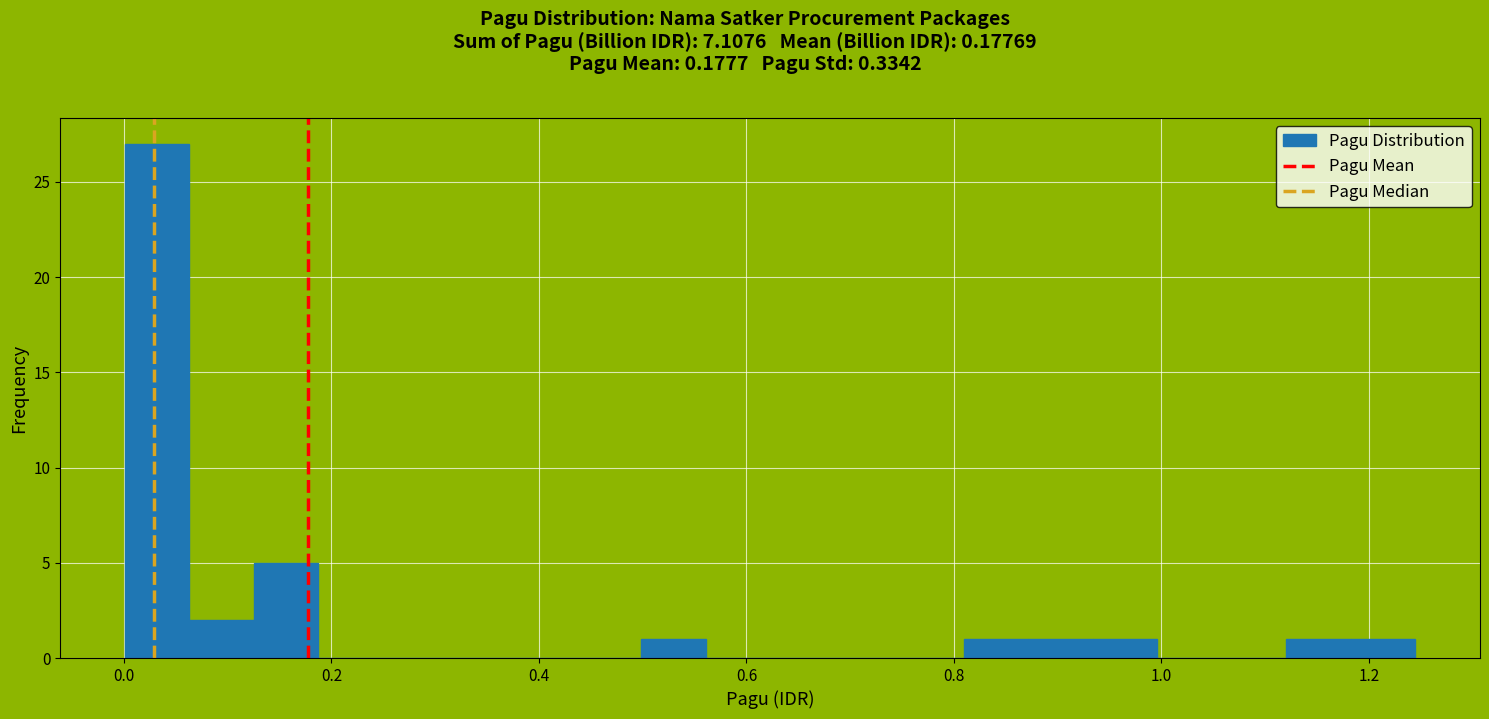

Read against the x-axis, roughly where is the centre of the tallest bar?

0.04